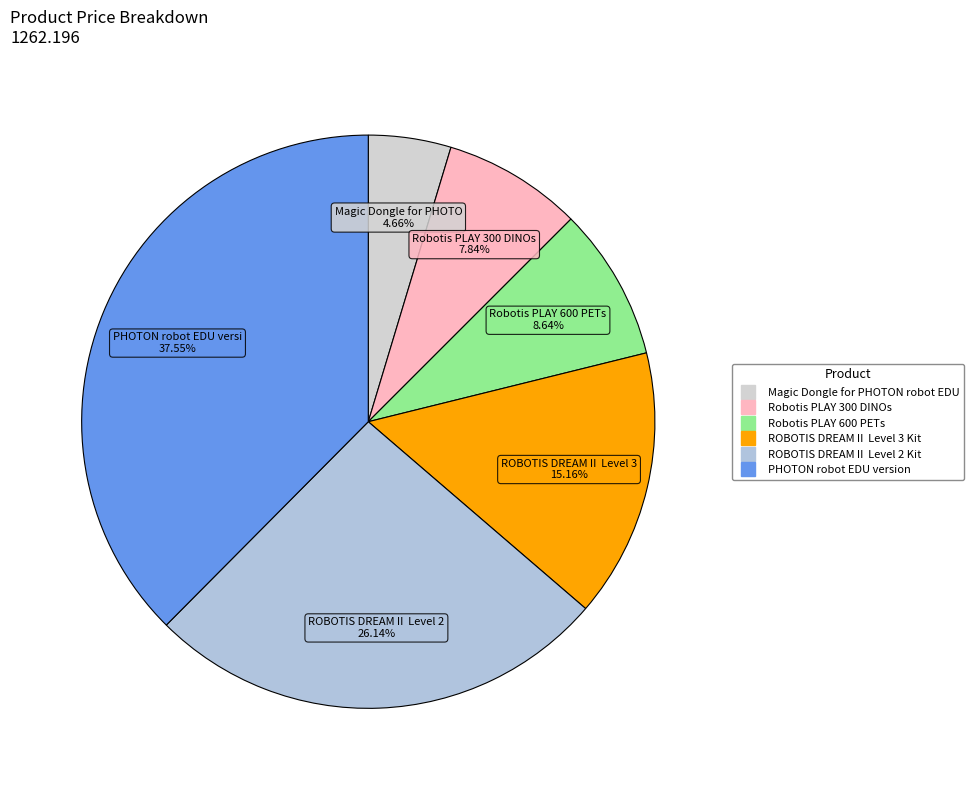

To the nearest percent, what is the combined percentage of Robotis PLAY 300 DINOs and Magic Dongle for PHOTON robot EDU?

13%